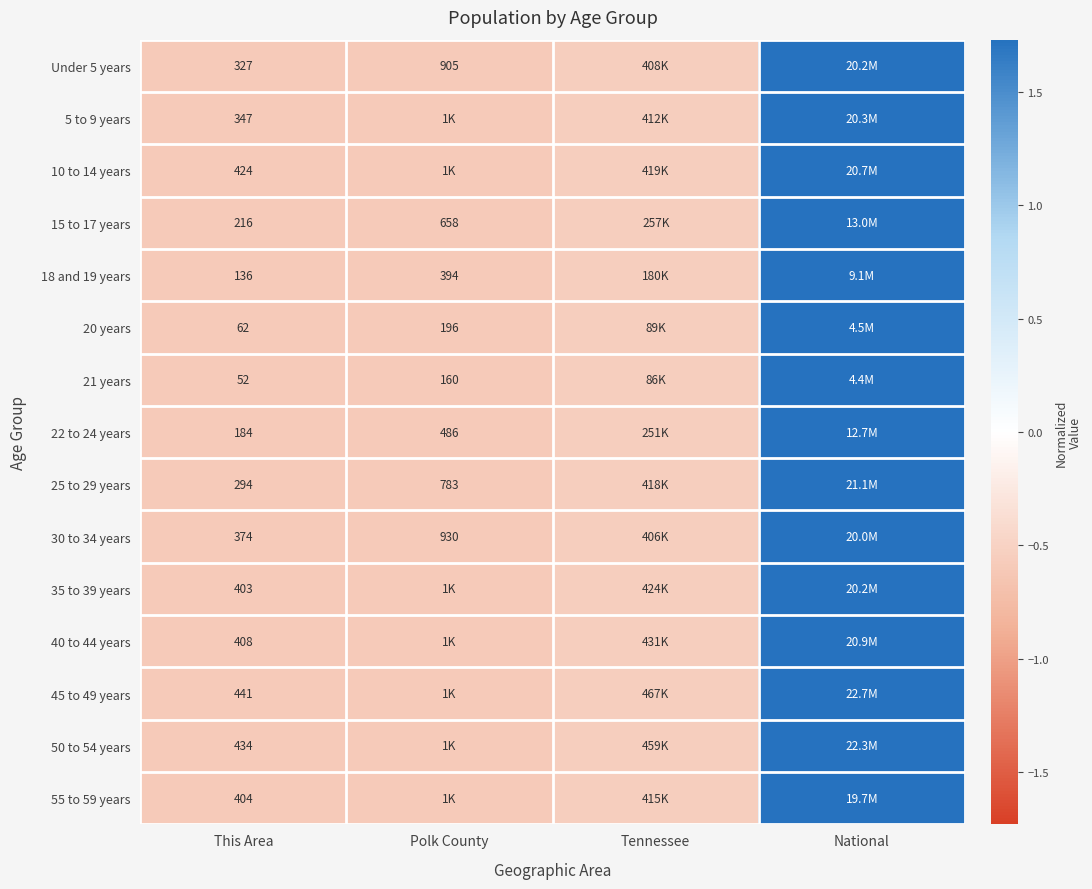

At which category does the chart reach its minimum across all series?

This Area